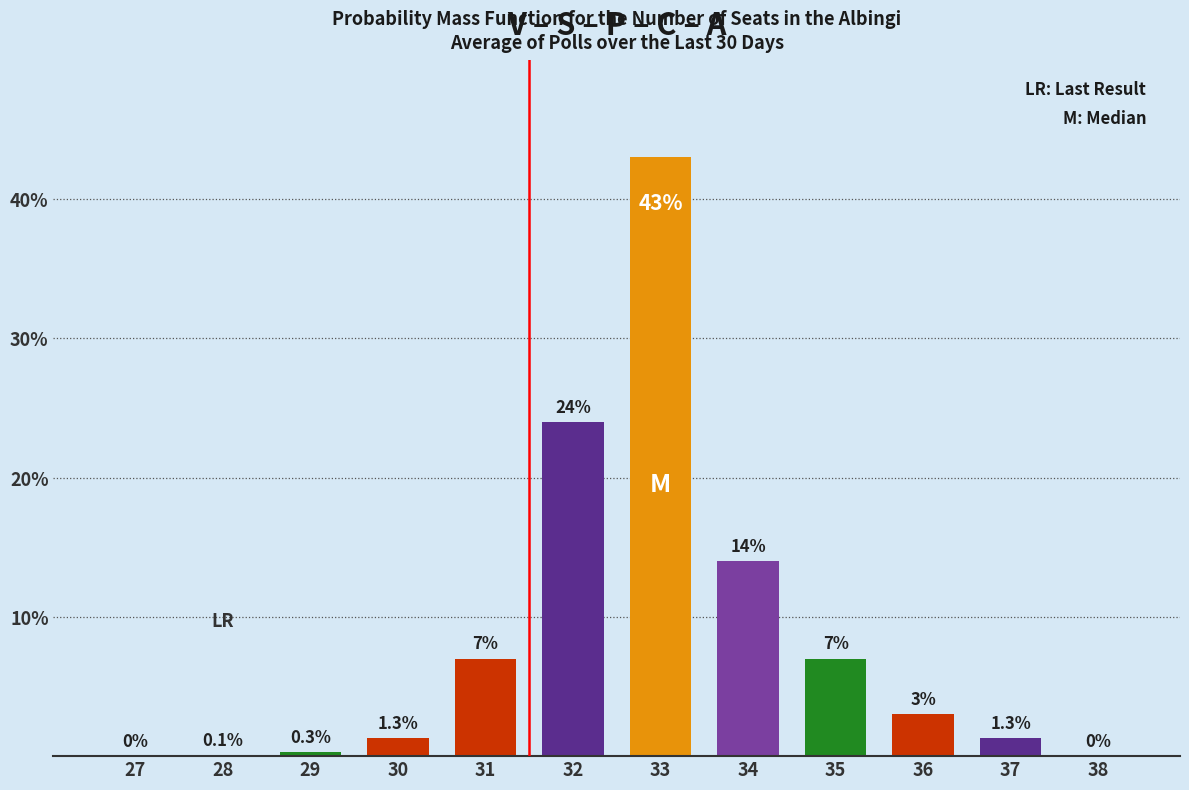

The chart shows a value of 10.0 at 31. True or false?

False